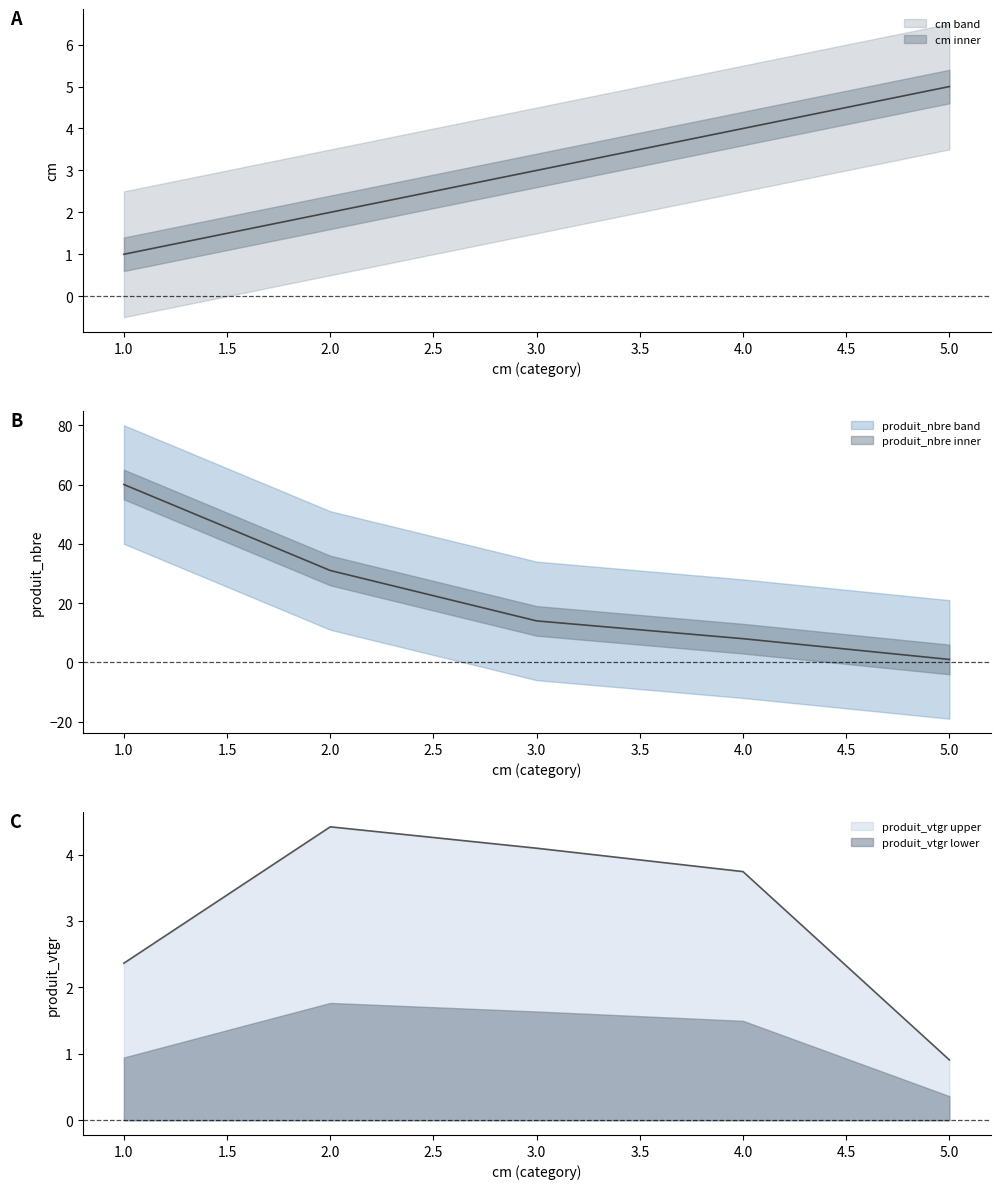

What is the difference between the maximum and second lowest values in the produit_vtgr series?

2.1